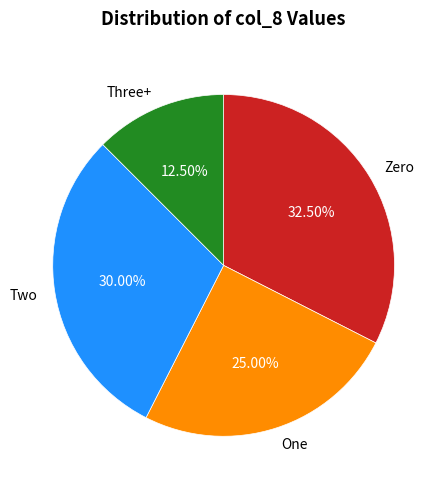

Which slice is the smallest?

Three+